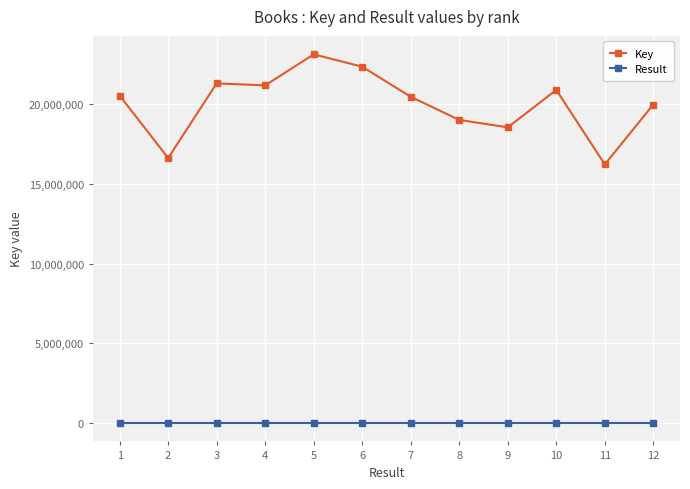

What is the highest value of the Key series?

23126865